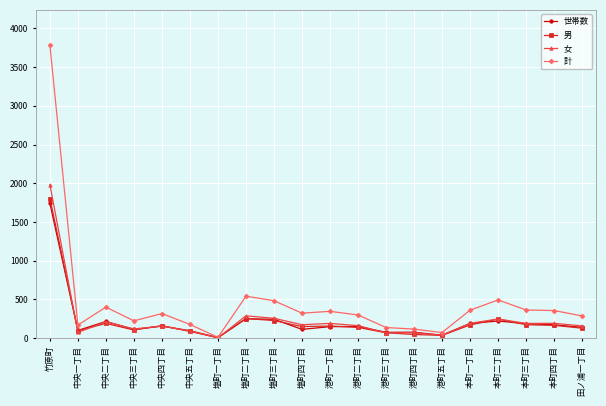

What is the maximum value shown in the chart?

3785